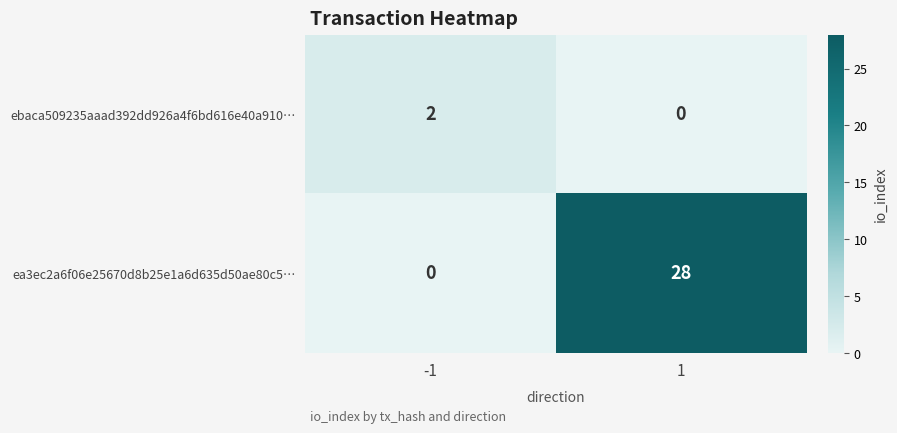

The ebaca509235aaad392dd926a4f6bd616e40a910… series shows 0 at 1. True or false?

True